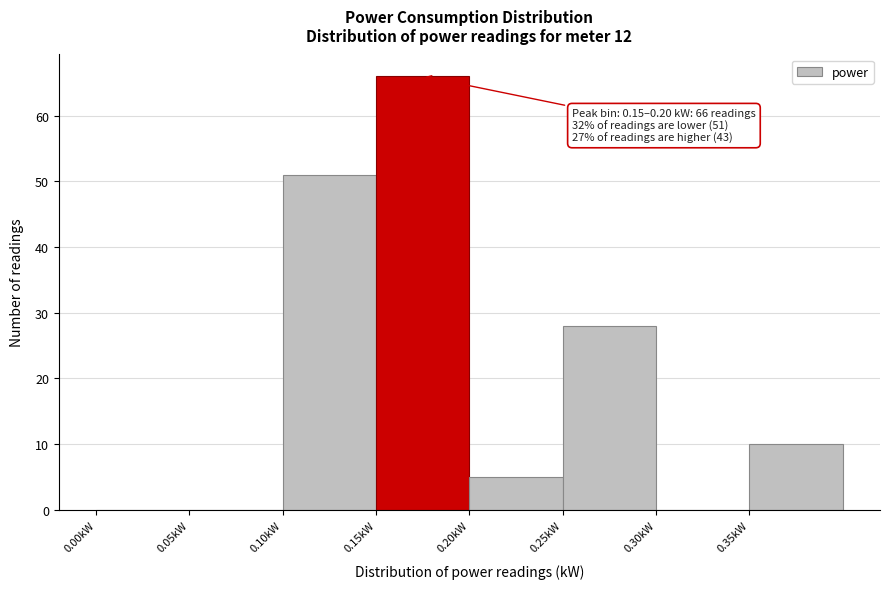

Which range on the x-axis has the tallest bar?

0.15 to 0.20